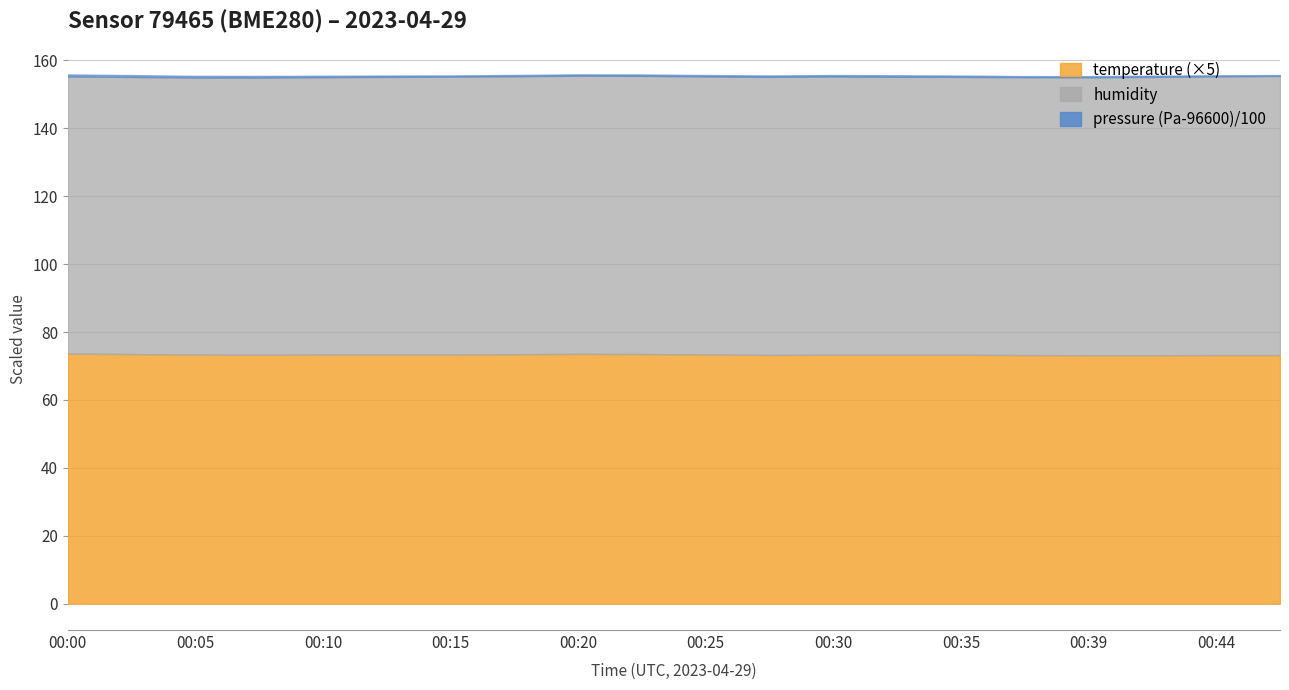

What value does the temperature series have at 00:08?

14.7